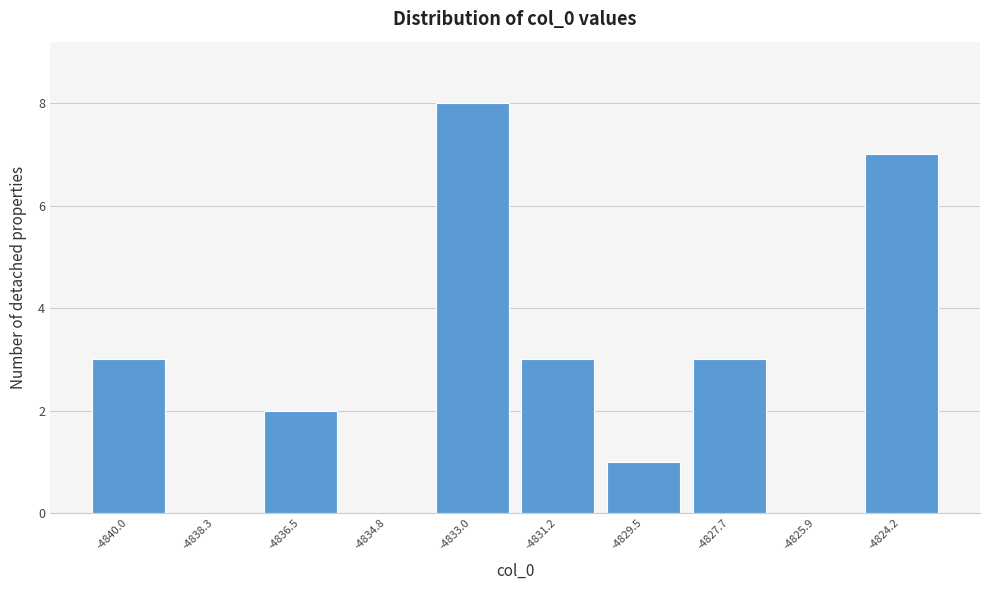

Reading left to right, list every bar in this chart as the range it spans on the x-axis followed by its height. Neither the bar edges nor the heights are printed on the chart, so give them approximately, as read against the axes.

-4841.0 to -4839.2: 3
-4839.2 to -4837.4: 0
-4837.4 to -4835.6: 2
-4835.6 to -4833.8: 0
-4833.8 to -4832.2: 8
-4832.2 to -4830.4: 3
-4830.4 to -4828.6: 1
-4828.6 to -4826.8: 3
-4826.8 to -4825.0: 0
-4825.0 to -4823.4: 7